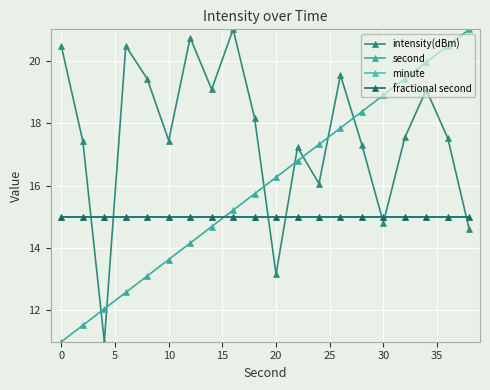

Rank the series by their maximum value, from lowest to highest.

minute, fractional second, intensity(dBm), second